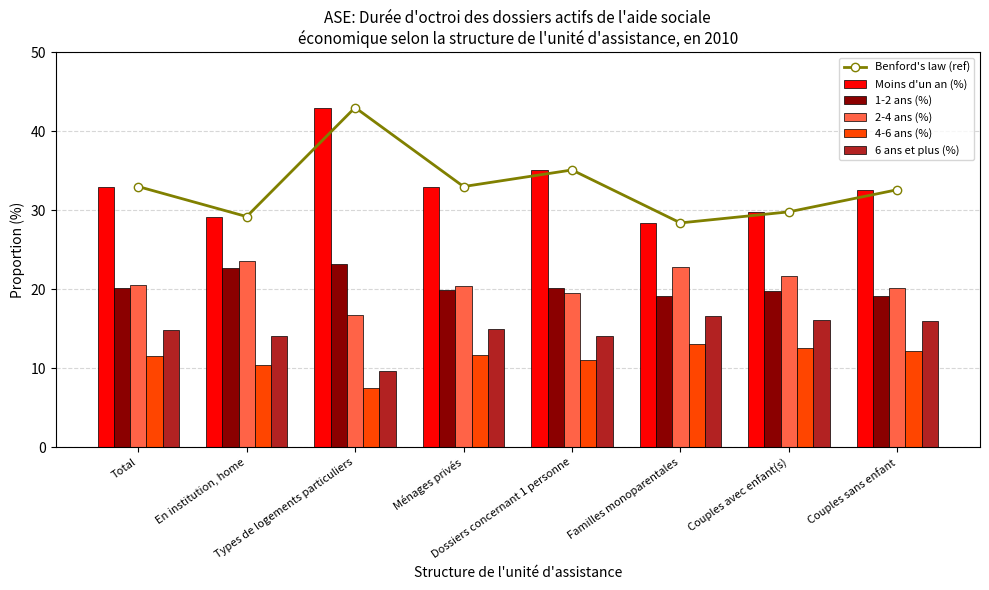

Reading left to right, list all the values displayed in this chart.

Benford's law (ref): Total=33.0	En institution, home=29.2	Types de logements particuliers=43.0	Ménages privés=33.0	Dossiers concernant 1 personne=35.1	Familles monoparentales=28.4	Couples avec enfant(s)=29.8	Couples sans enfant=32.6
Moins d'un an (%): Total=33.0	En institution, home=29.2	Types de logements particuliers=43.0	Ménages privés=33.0	Dossiers concernant 1 personne=35.1	Familles monoparentales=28.4	Couples avec enfant(s)=29.8	Couples sans enfant=32.6
1-2 ans (%): Total=20.2	En institution, home=22.7	Types de logements particuliers=23.2	Ménages privés=19.9	Dossiers concernant 1 personne=20.2	Familles monoparentales=19.2	Couples avec enfant(s)=19.8	Couples sans enfant=19.1
2-4 ans (%): Total=20.6	En institution, home=23.6	Types de logements particuliers=16.7	Ménages privés=20.4	Dossiers concernant 1 personne=19.5	Familles monoparentales=22.8	Couples avec enfant(s)=21.7	Couples sans enfant=20.1
4-6 ans (%): Total=11.5	En institution, home=10.4	Types de logements particuliers=7.5	Ménages privés=11.7	Dossiers concernant 1 personne=11.0	Familles monoparentales=13.1	Couples avec enfant(s)=12.6	Couples sans enfant=12.2
6 ans et plus (%): Total=14.8	En institution, home=14.1	Types de logements particuliers=9.6	Ménages privés=15.0	Dossiers concernant 1 personne=14.1	Familles monoparentales=16.6	Couples avec enfant(s)=16.1	Couples sans enfant=16.0